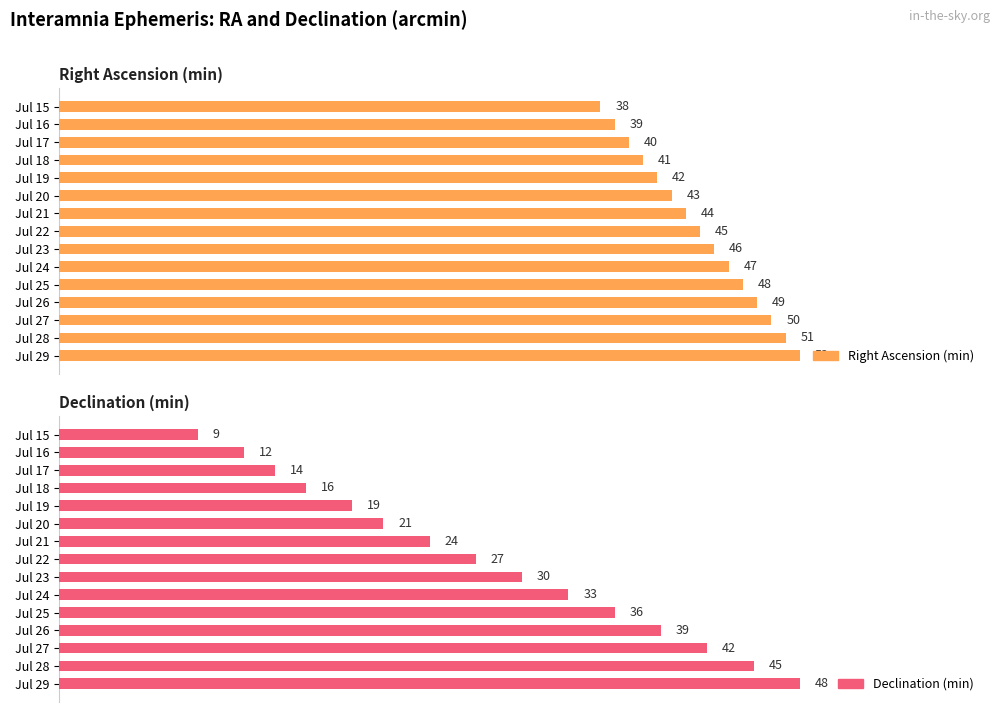

How many bars are there in each group?

2